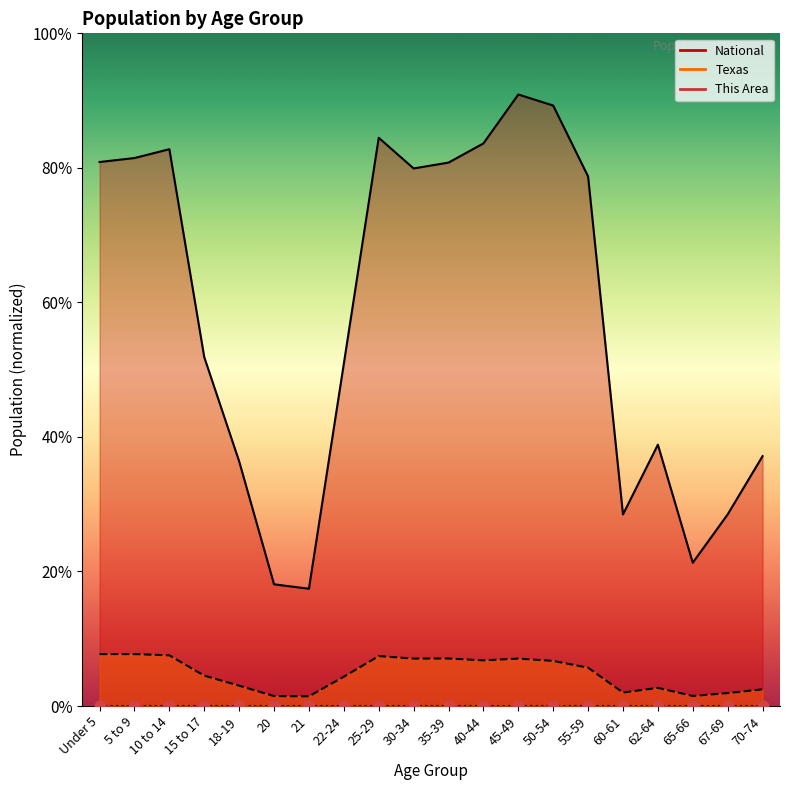

What are all the series names shown in the legend?

This Area, Texas, National